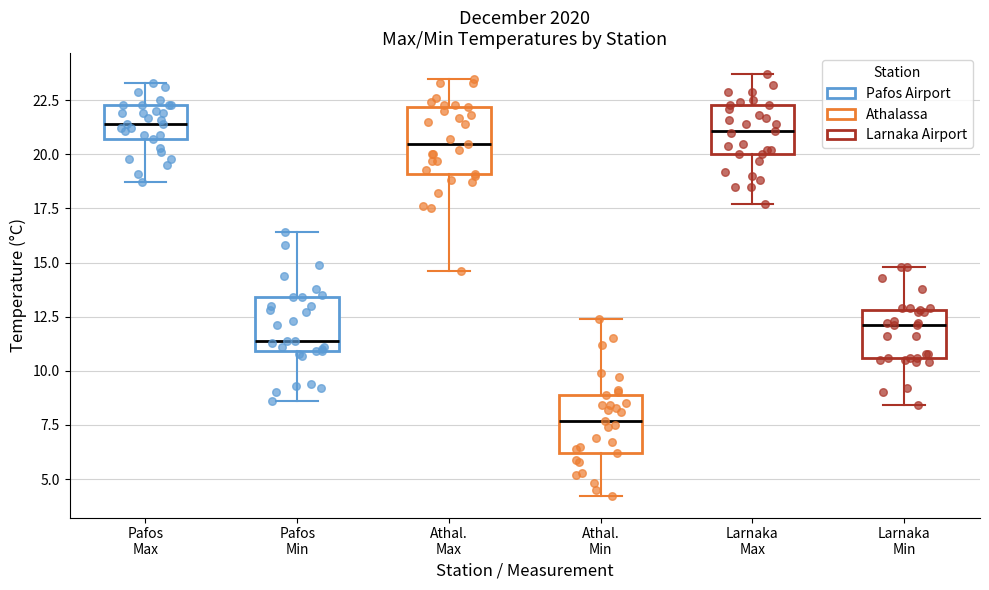

Reading left to right, read every box against the y-axis: the position of its median line, the range the box covers, and the ends of its whiskers. The values are not printed on the chart, so give them approximately, as read against the axis.

Pafos Max: median 21.5, box 20.5 to 22.5, whiskers 18.5 to 23.5
Pafos Min: median 11.5, box 11.0 to 13.5, whiskers 8.5 to 16.5
Athal. Max: median 20.5, box 19.0 to 22.0, whiskers 14.5 to 23.5
Athal. Min: median 7.5, box 6.0 to 9.0, whiskers 4.0 to 12.5
Larnaka Max: median 21.0, box 20.0 to 22.5, whiskers 17.5 to 23.5
Larnaka Min: median 12.0, box 10.5 to 13.0, whiskers 8.5 to 15.0